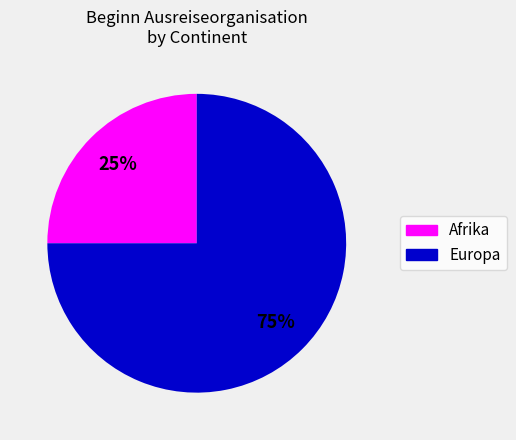

Is there any slice that represents more than half of the pie?

Yes